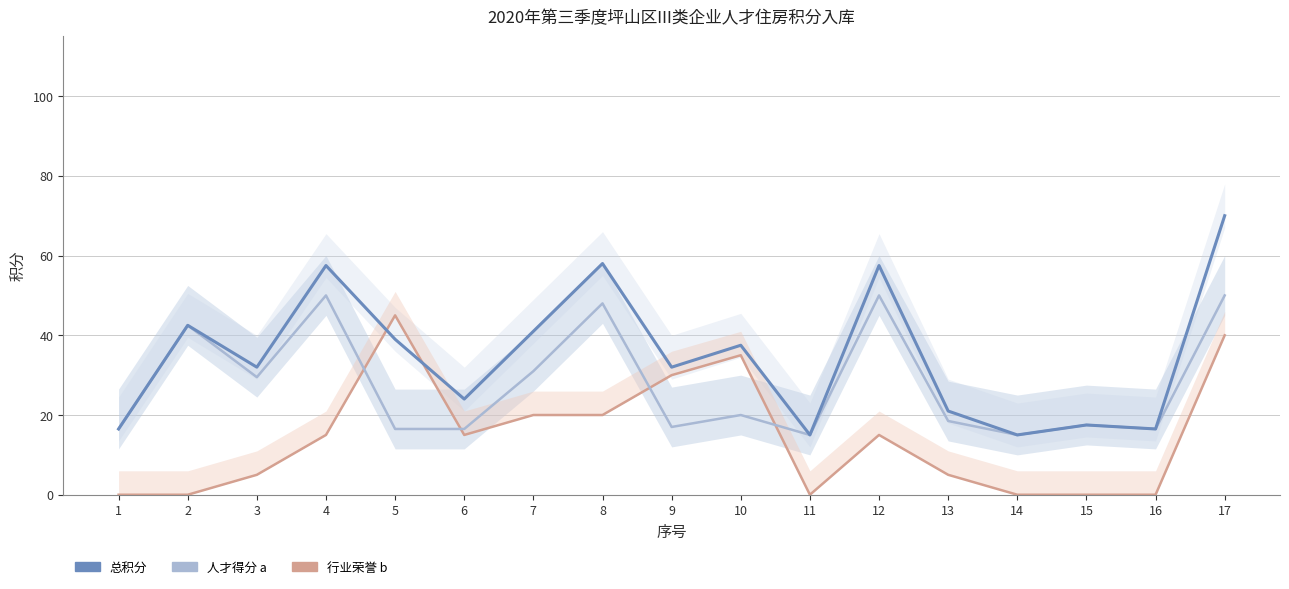

Which series ends up on top after the final intersection of 人才得分 a and 行业荣誉 b?

人才得分 a